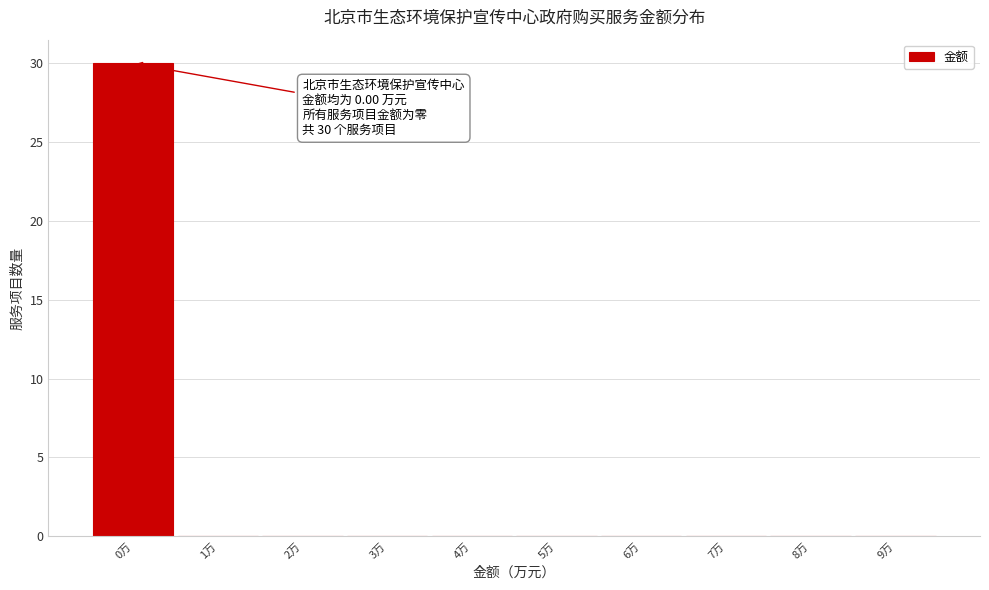

Over which range of the x-axis is the bar tallest?

-0.5 to 0.5